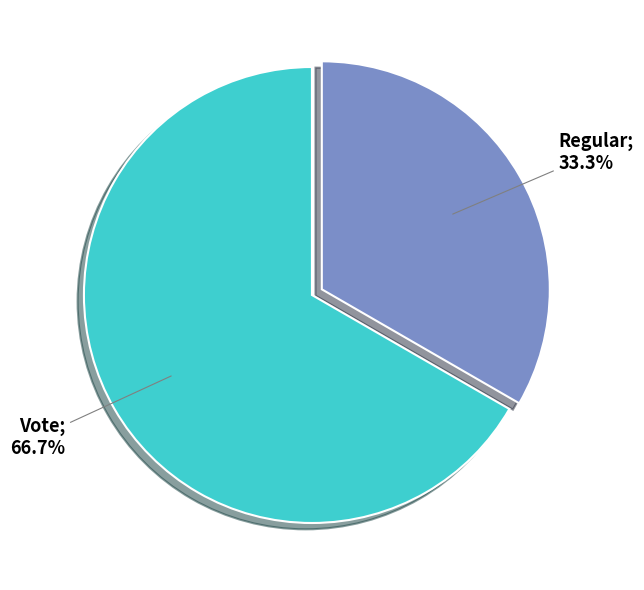

Is there any slice that represents more than half of the pie?

Yes